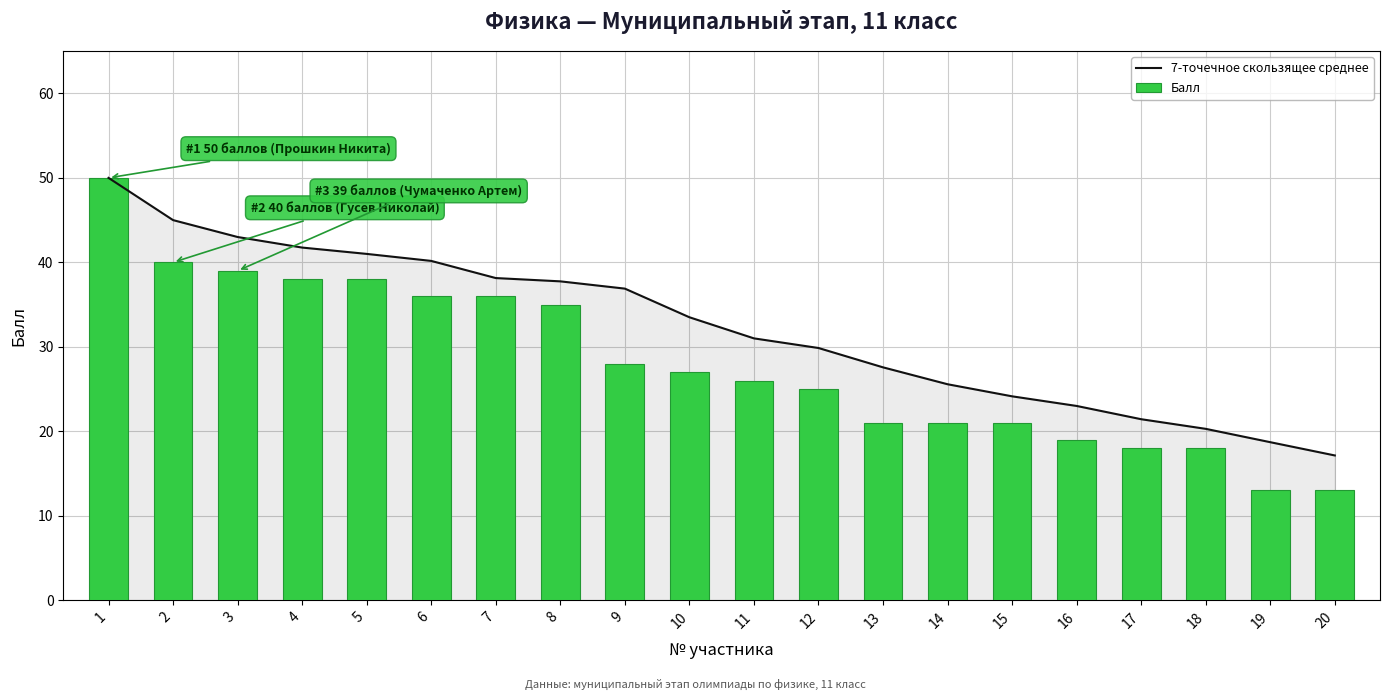

What is the value of the Балл bar at the 19th from the left?

13.0